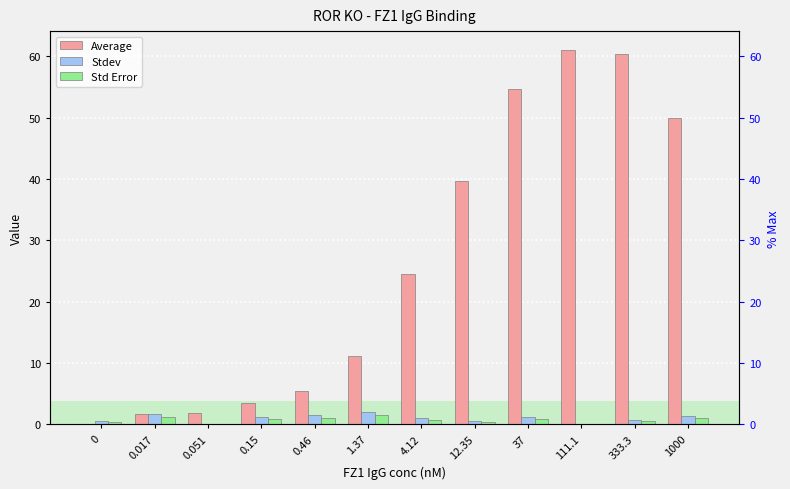

Which series has the largest total across all categories?

Average